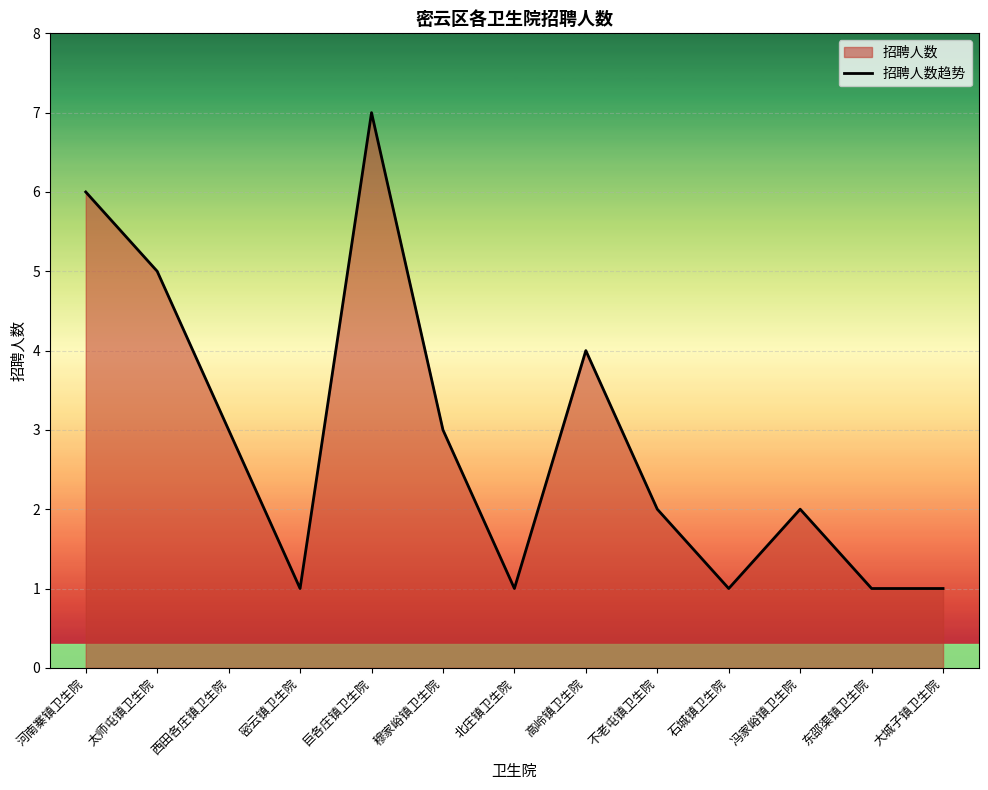

What is the difference between the second highest and minimum values?

5